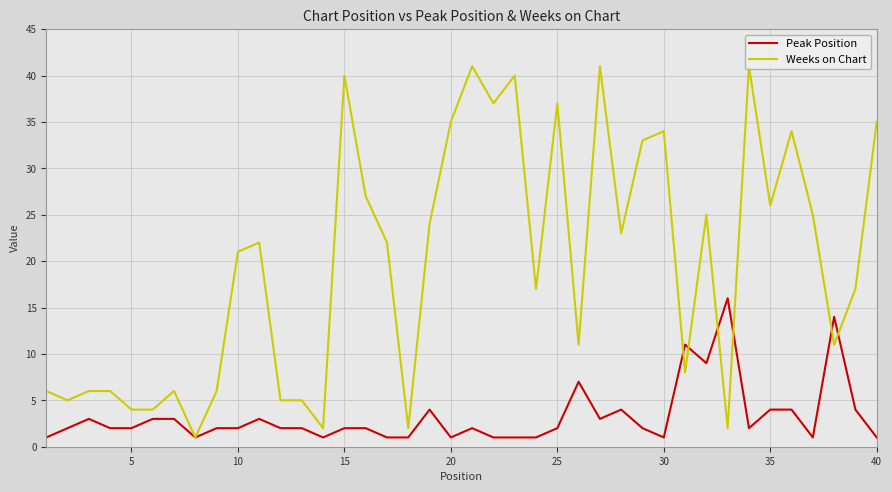

What is the difference between the second highest and minimum values in the Peak Position series?

13